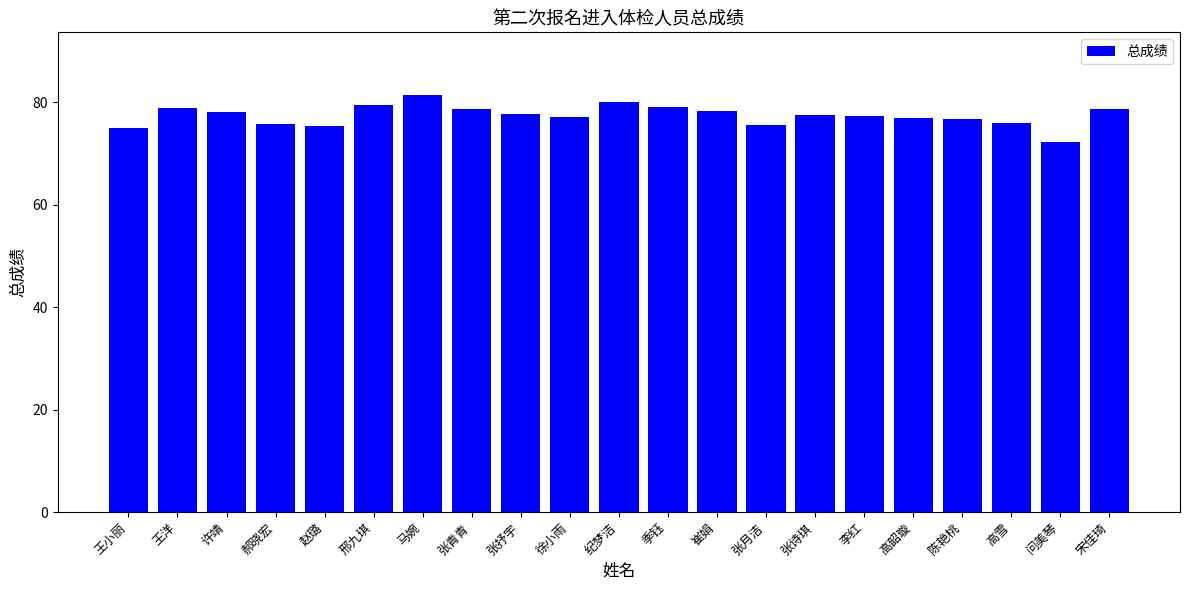

What is the sum of all values?

1625.2